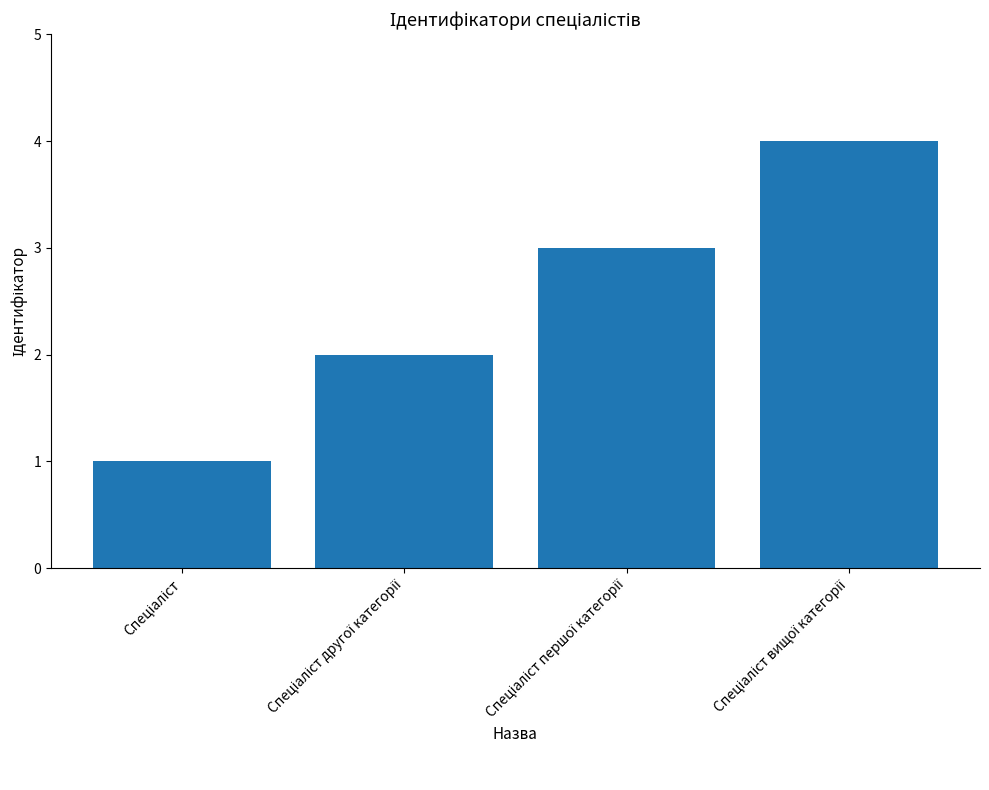

What is the difference between the maximum and minimum values?

3